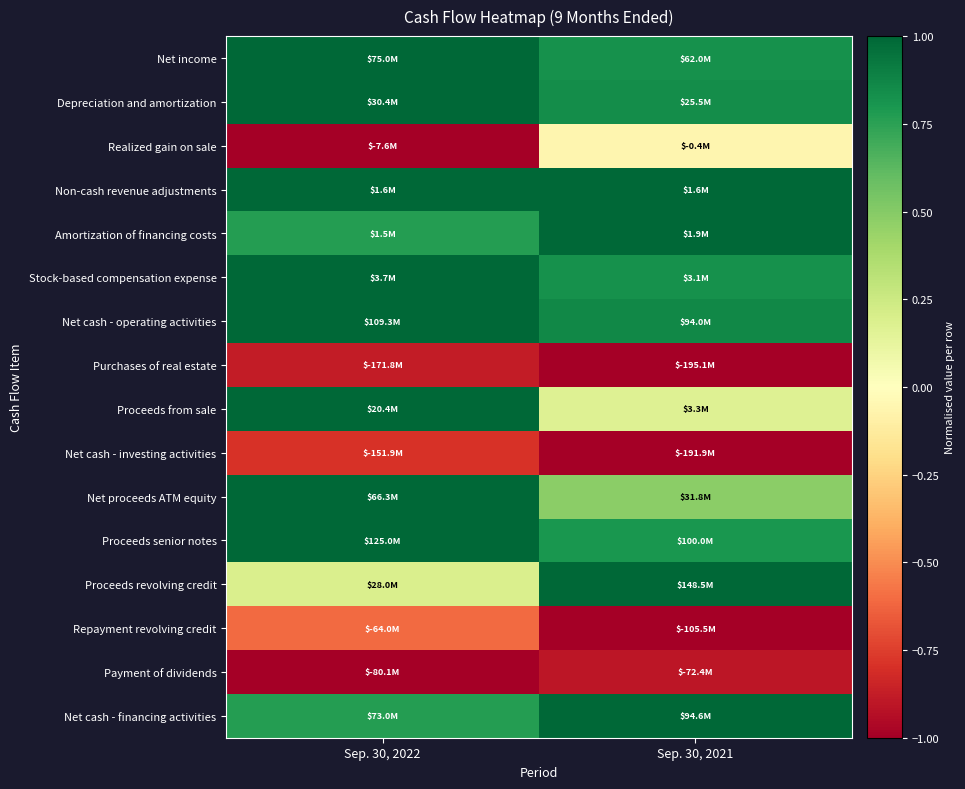

Which label corresponds to the smallest value in the chart?

Sep. 30, 2022